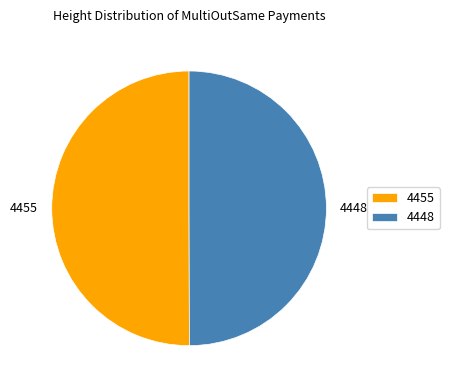

What is the ratio of the value at 4455 to the value at 4448?

1.0